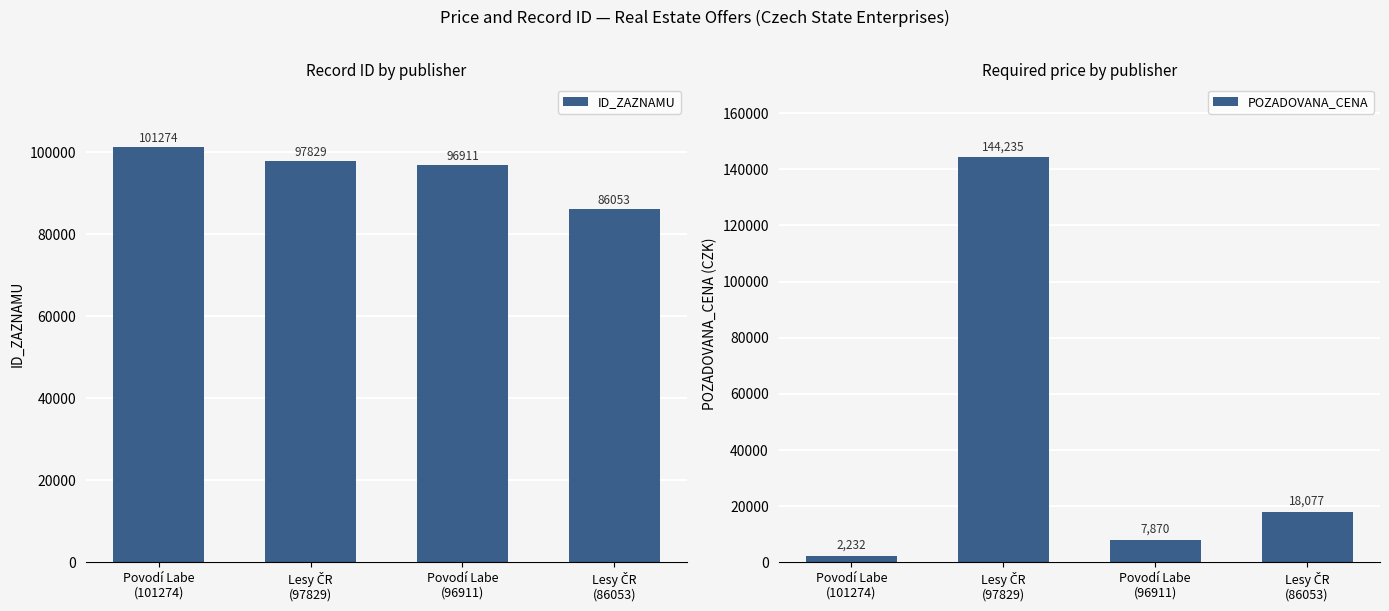

At which label does POZADOVANA_CENA reach its minimum?

Povodí Labe
(101274)